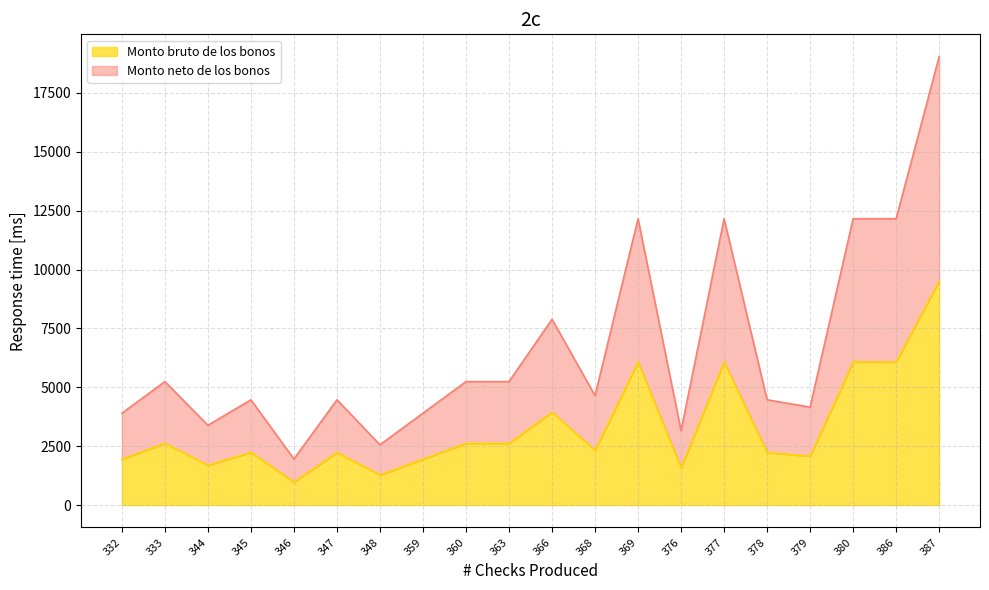

At which label does Monto bruto de los bonos first exceed 2324?

333